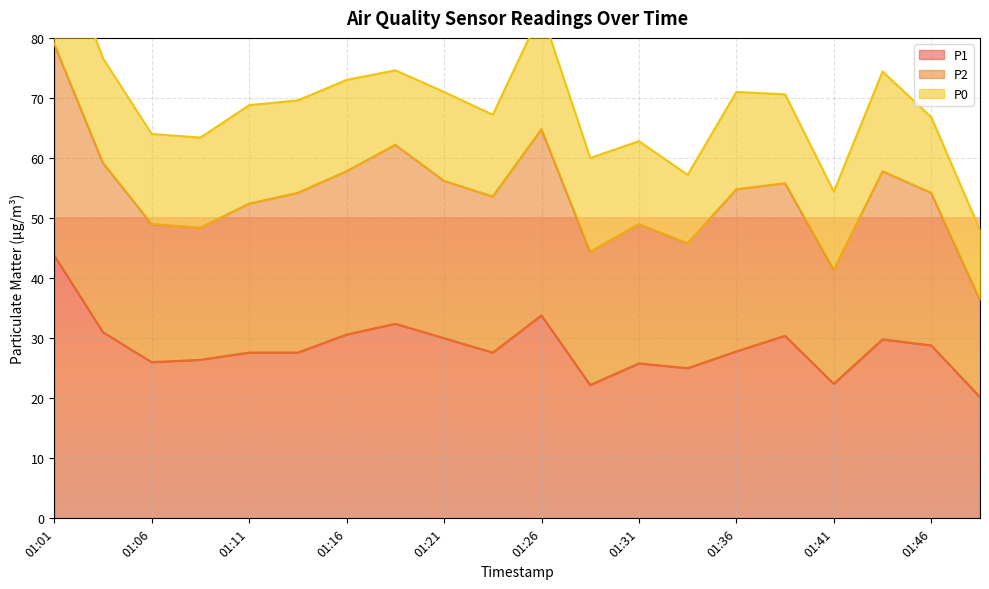

What is the value of the P2 point at the 16th from the left?

55.8